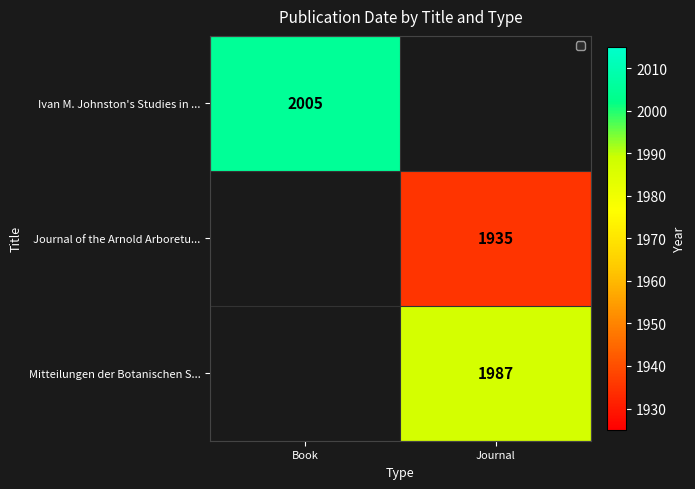

True or false: Ivan M. Johnston's Studies in ... has a value of 2005 at Book.

True